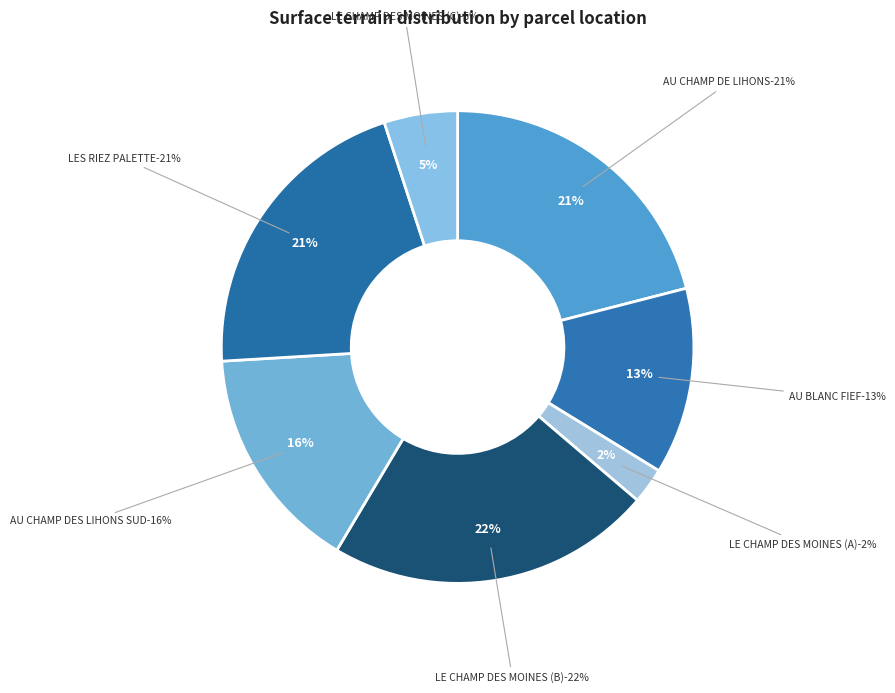

To the nearest percent, what percentage of the pie is LES RIEZ PALETTE
25000?

21%